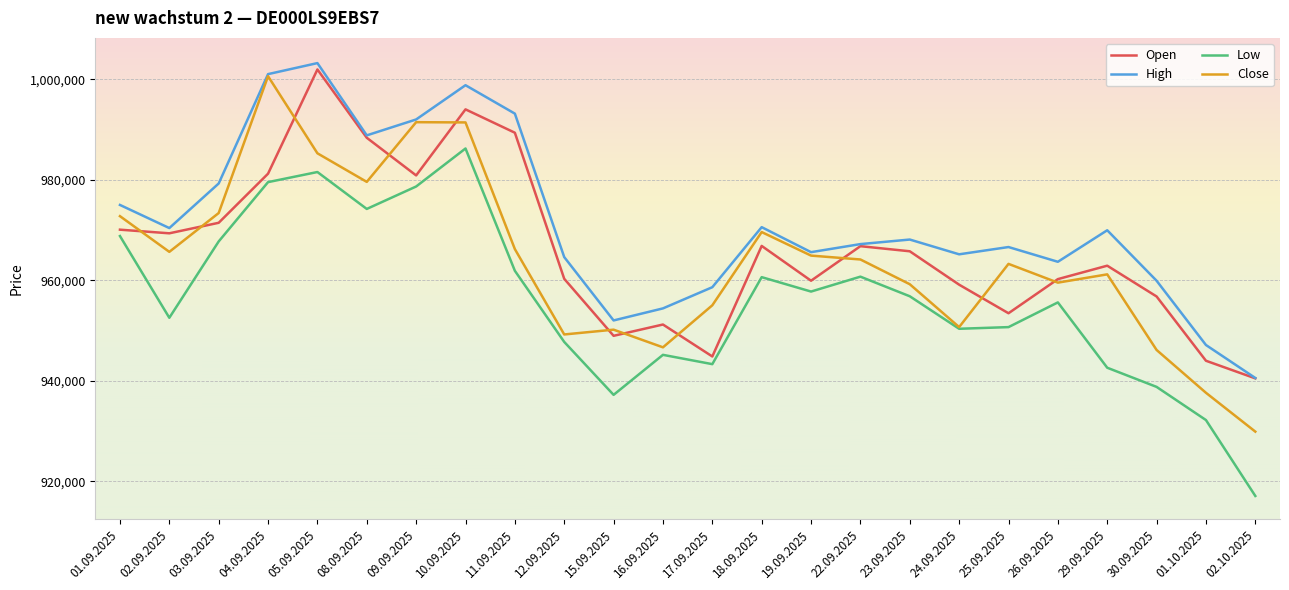

Does the chart display data point markers on the line(s)?

No